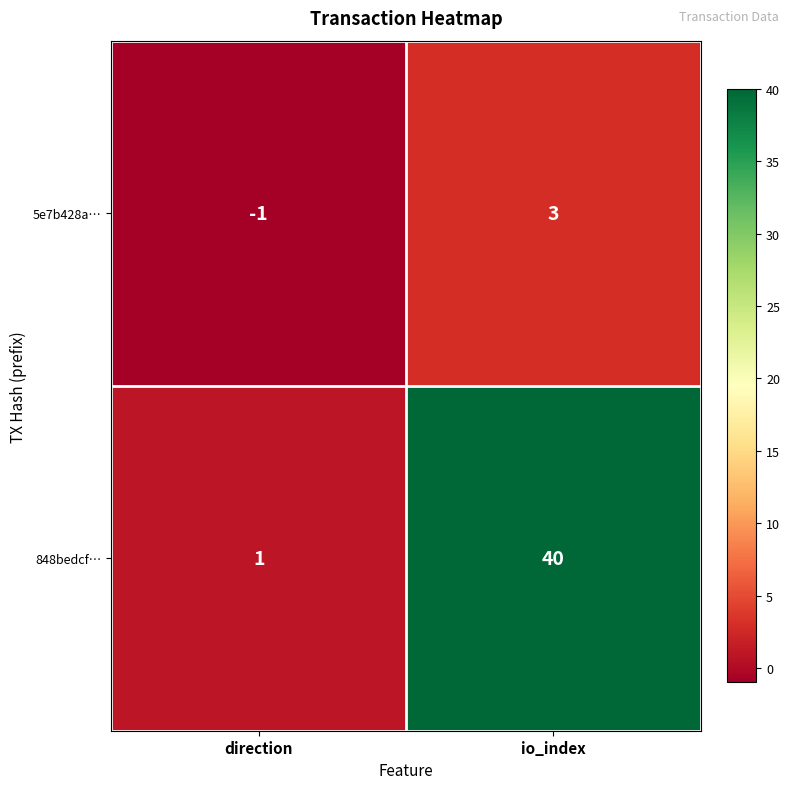

Count the number of categories in the chart.

2